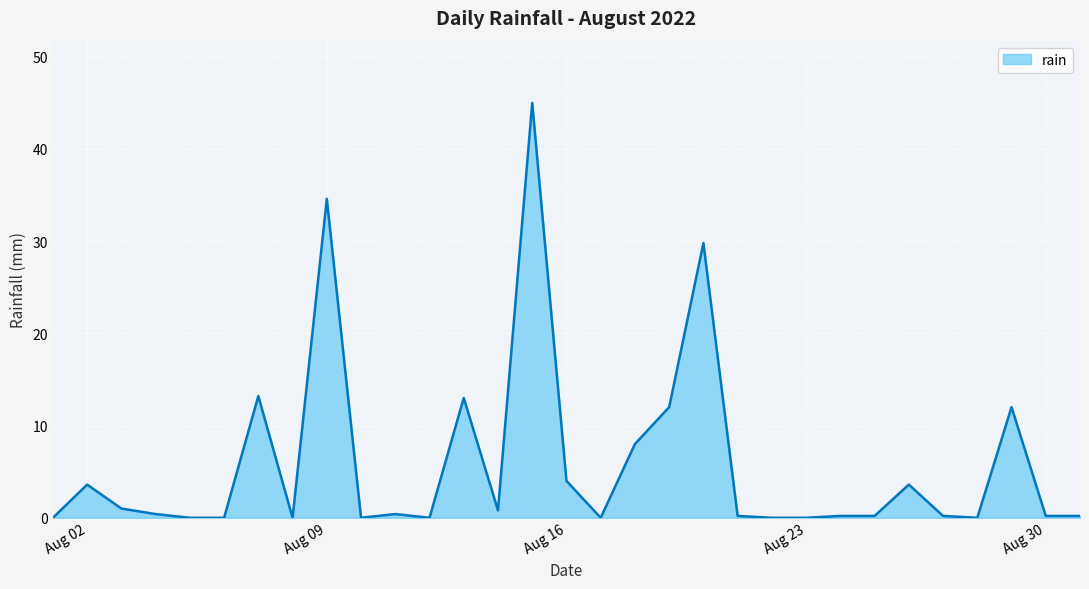

Does the chart have visible grid lines?

Yes